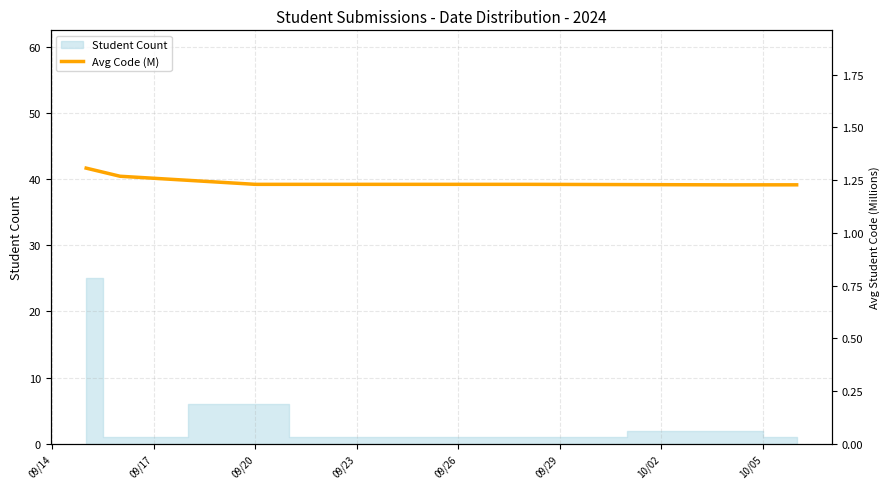

How many lines are shown in the chart?

1